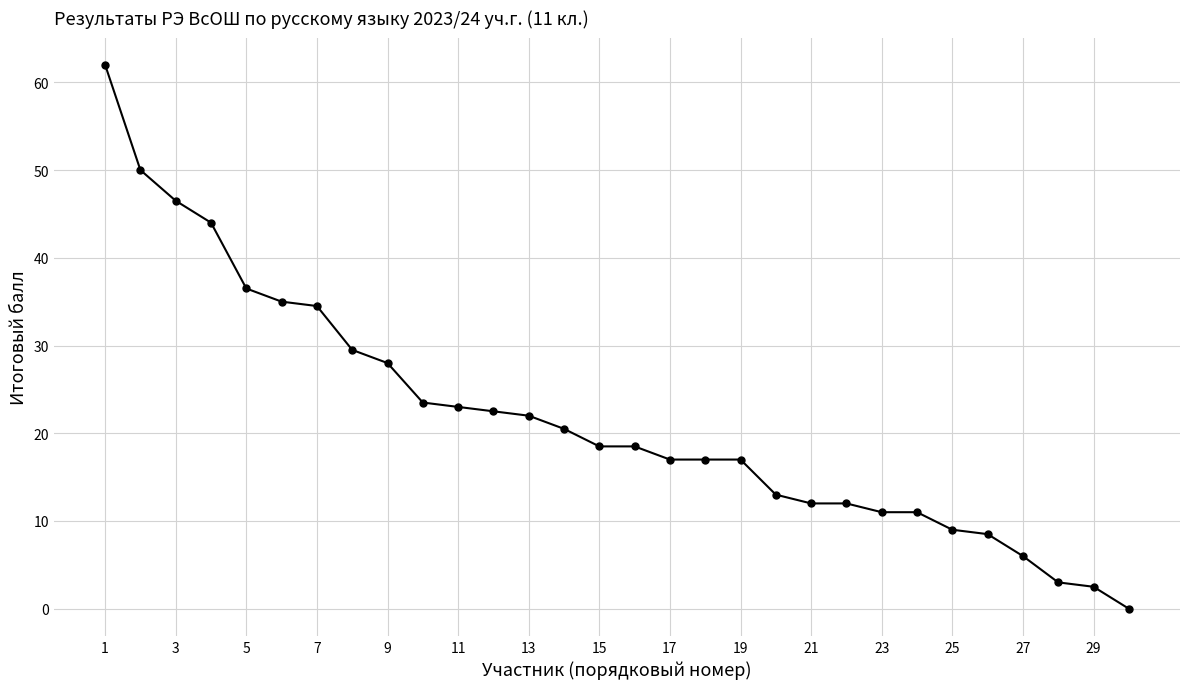

What is the average value?

21.8